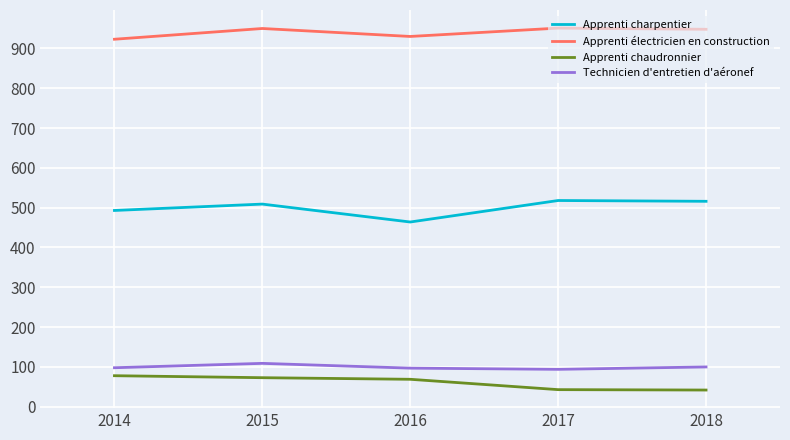

What is the difference between the maximum and minimum values in the Apprenti électricien en construction series?

28